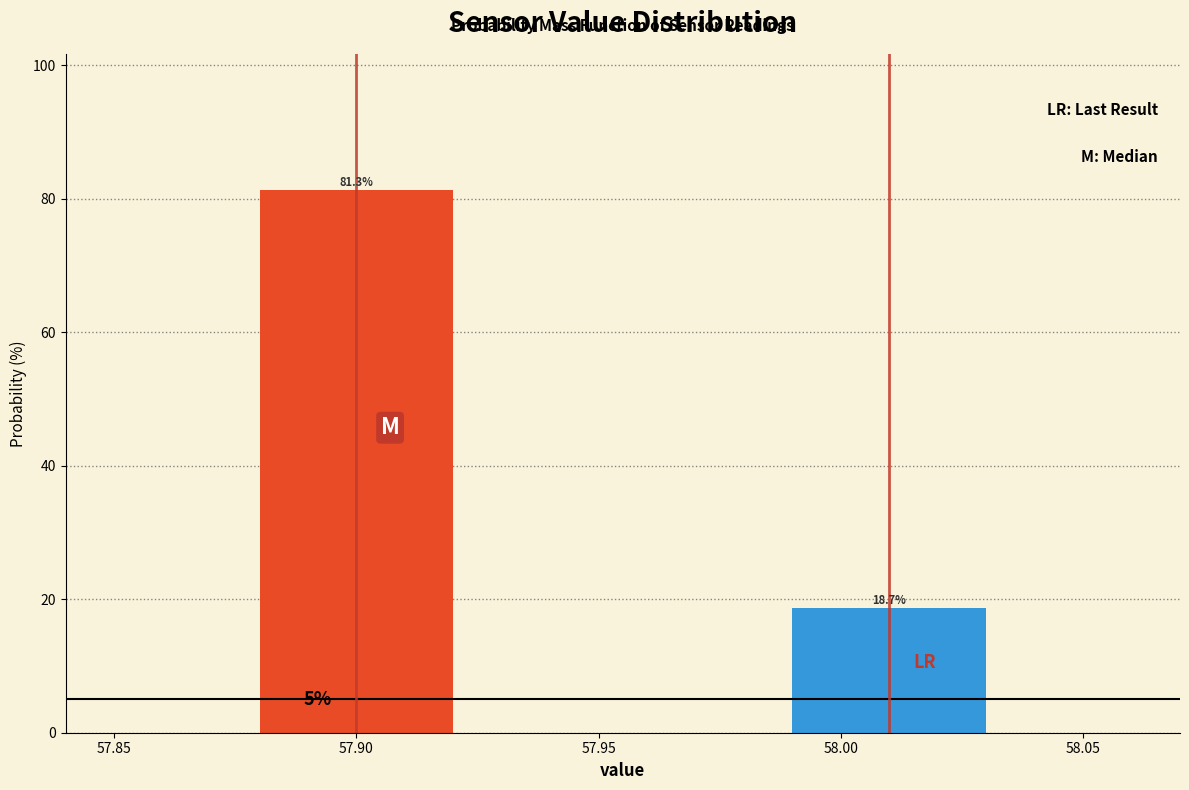

Reading left to right, transcribe all the data shown in this chart.

57.90=81.3	58.00=18.7